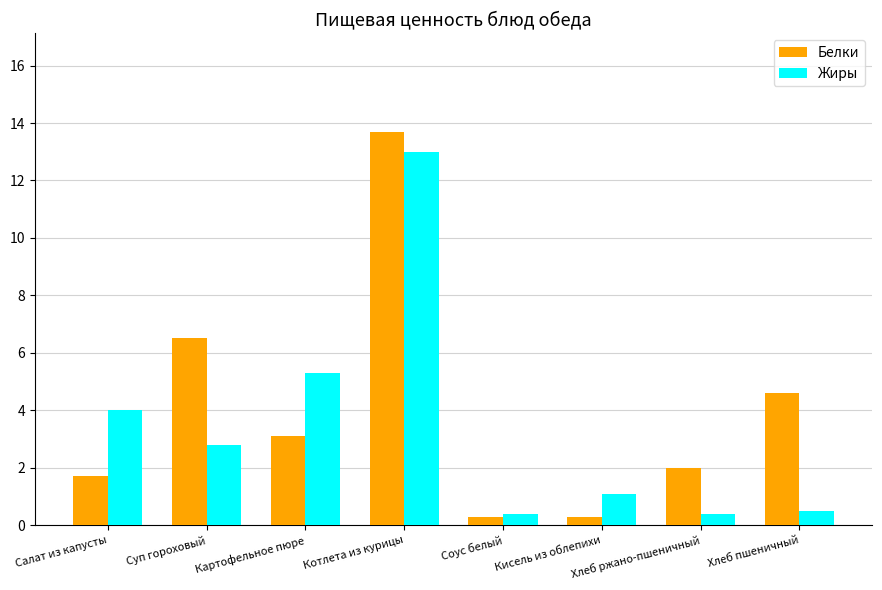

What are all the series names shown in the legend?

Белки, Жиры